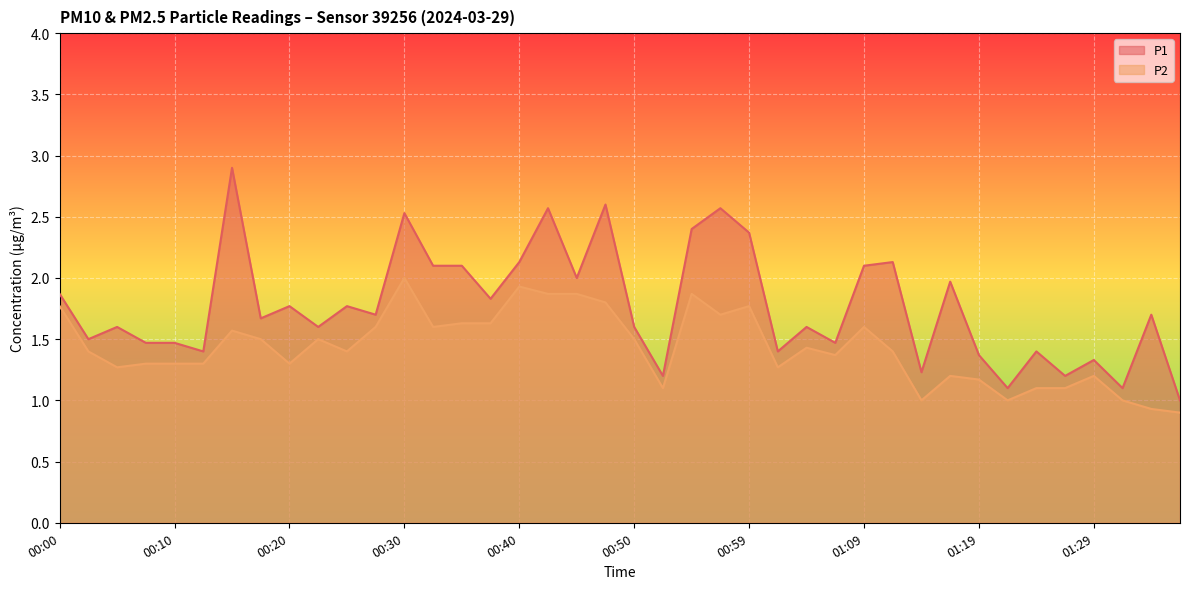

Count the number of categories in the chart.

40